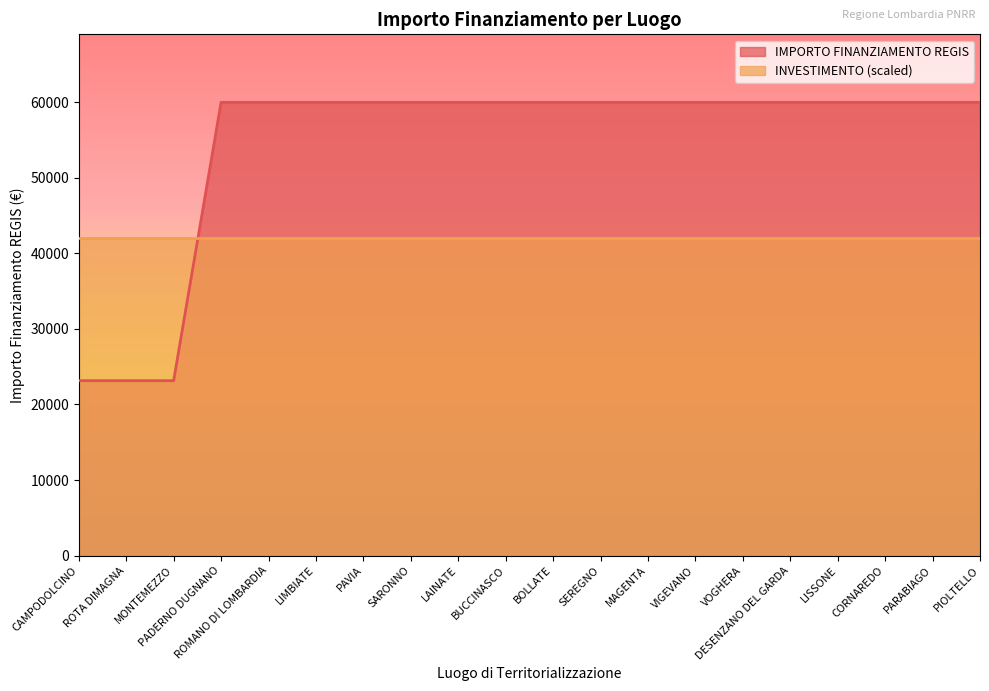

What is the sum of all values?

1088863